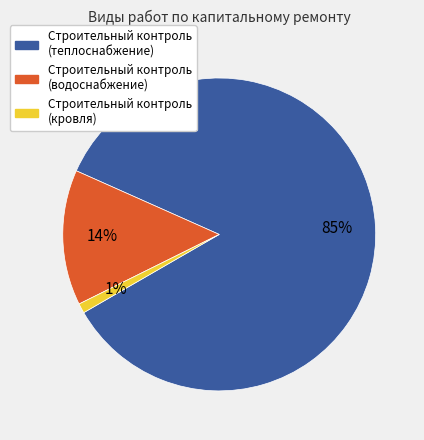

To the nearest percent, what is the average slice percentage?

33%